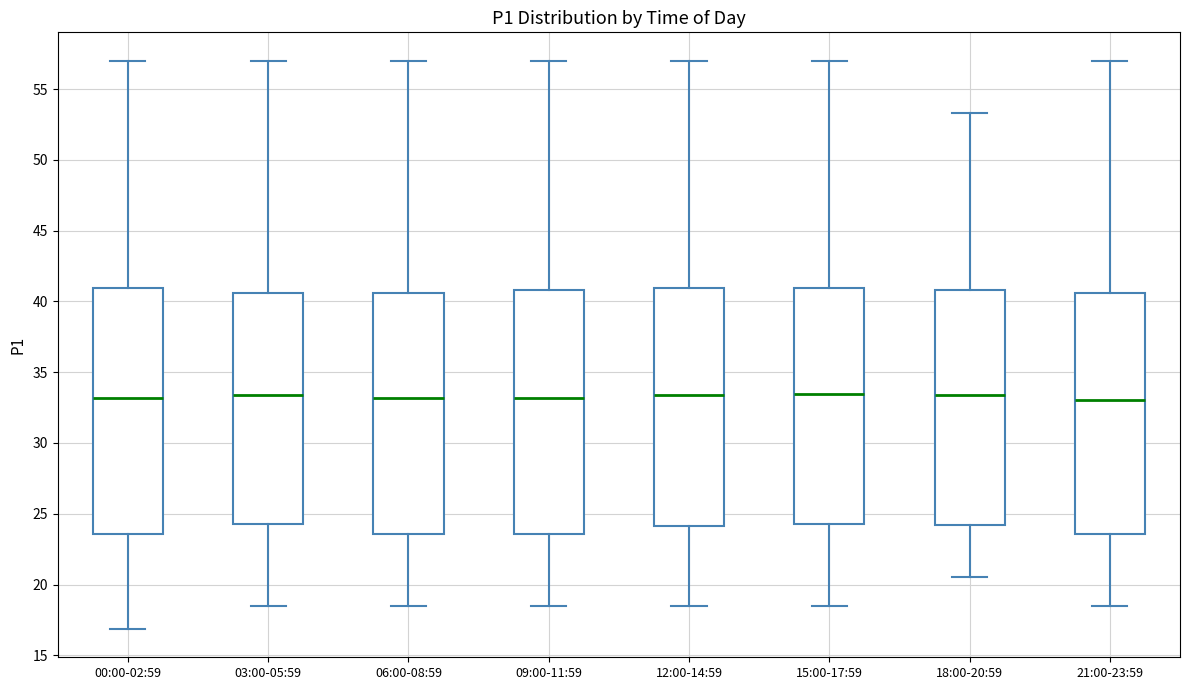

Reading left to right, transcribe this box plot: for each box, give where its median line is, the range the box spans, and where its two whiskers end, as read against the y-axis. The values are not printed on the chart, so give them approximately, as read against the axis.

00:00-02:59: median 33.0, box 23.5 to 41.0, whiskers 17.0 to 57.0
03:00-05:59: median 33.5, box 24.5 to 40.5, whiskers 18.5 to 57.0
06:00-08:59: median 33.0, box 23.5 to 40.5, whiskers 18.5 to 57.0
09:00-11:59: median 33.0, box 23.5 to 41.0, whiskers 18.5 to 57.0
12:00-14:59: median 33.5, box 24.0 to 41.0, whiskers 18.5 to 57.0
15:00-17:59: median 33.5, box 24.5 to 41.0, whiskers 18.5 to 57.0
18:00-20:59: median 33.5, box 24.0 to 41.0, whiskers 20.5 to 53.5
21:00-23:59: median 33.0, box 23.5 to 40.5, whiskers 18.5 to 57.0